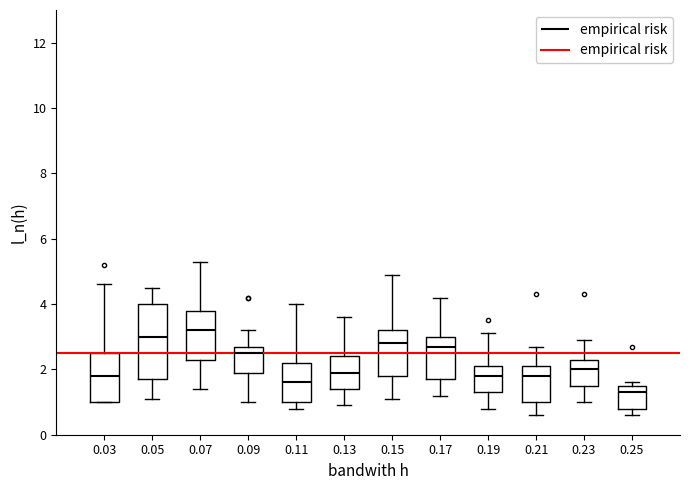

Which box is the tallest, from its lower edge to its upper edge?

0.05